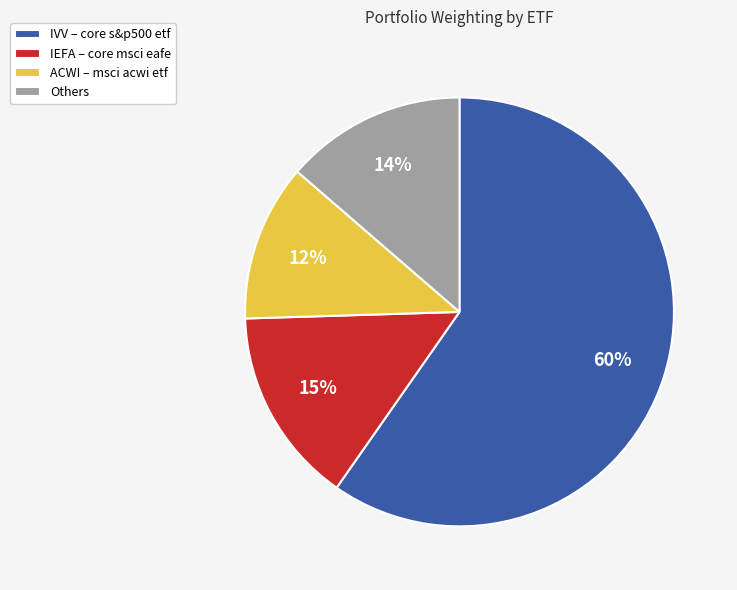

Which slice is the largest?

IVV – core s&p500 etf